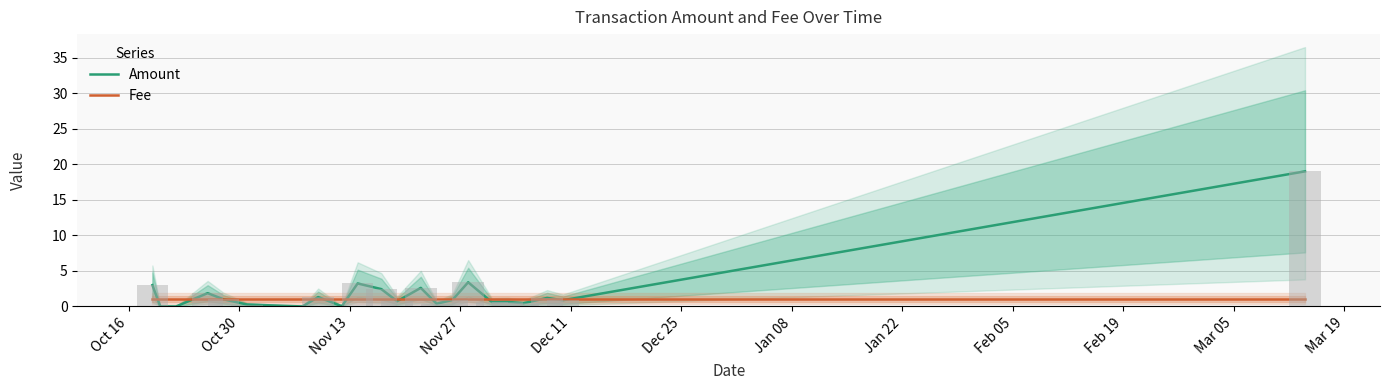

What is the average value of the Amount series?

2.0